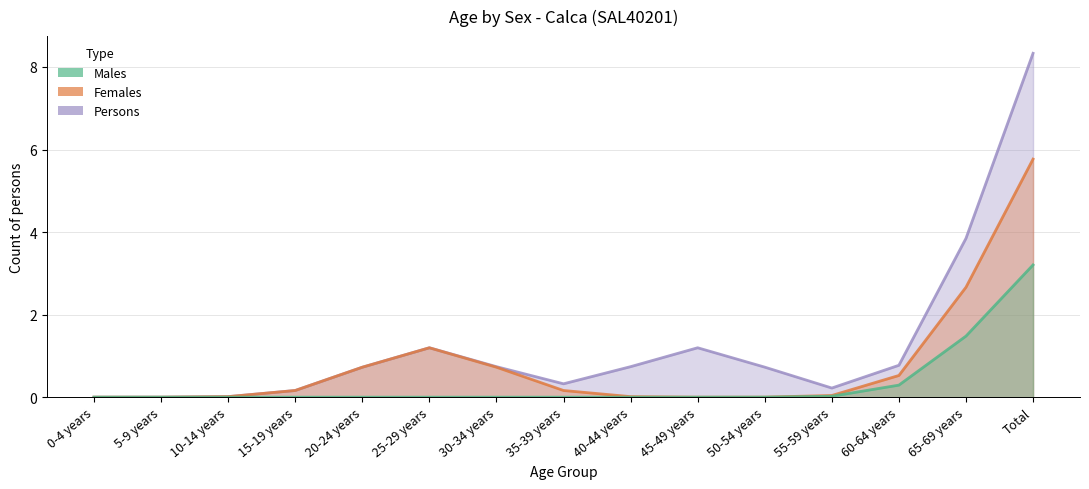

Is it true that Males equals 0 at 50-54 years?

True